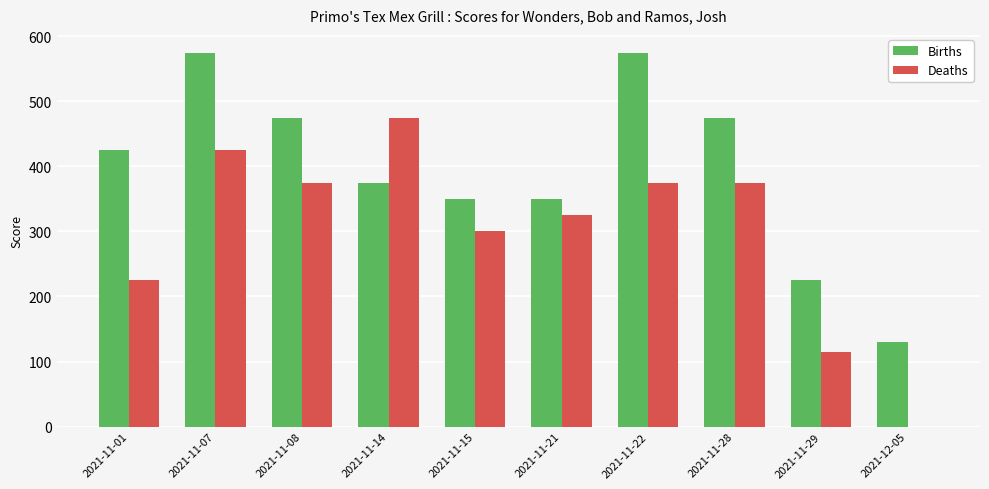

Is the value of Deaths at 2021-12-05 greater than the value of Births at 2021-11-01?

No